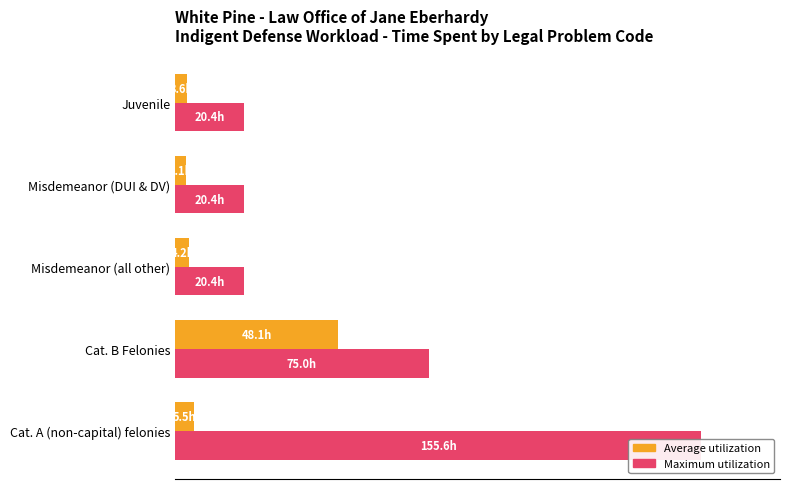

The value of Maximum utilization at Misdemeanor (all other) is 18.7. True or false?

False